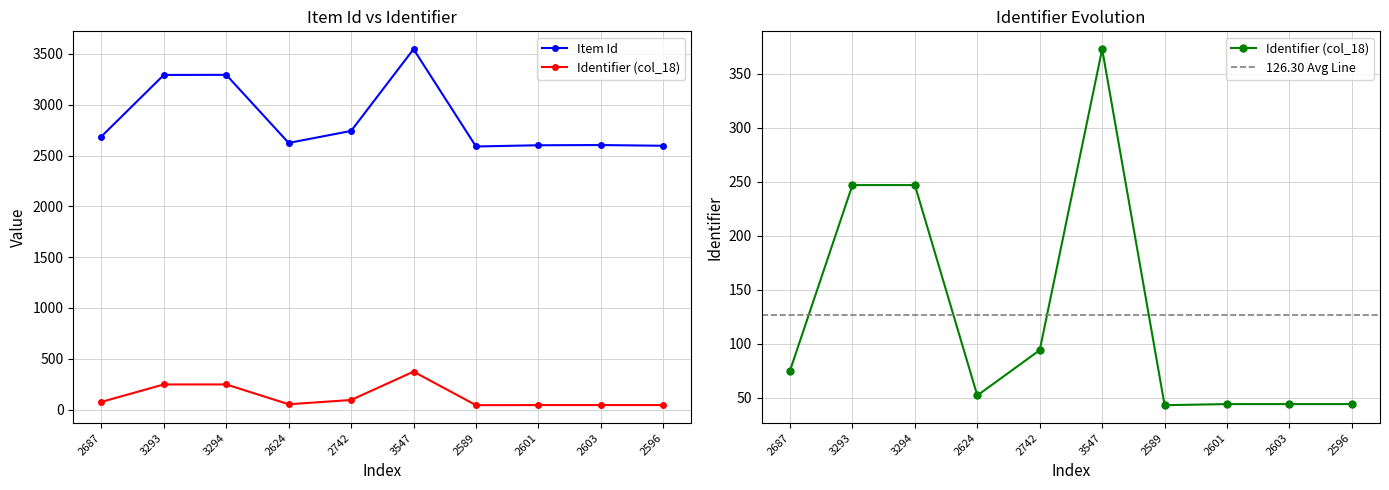

At which label does Item Id first exceed 2687?

3293